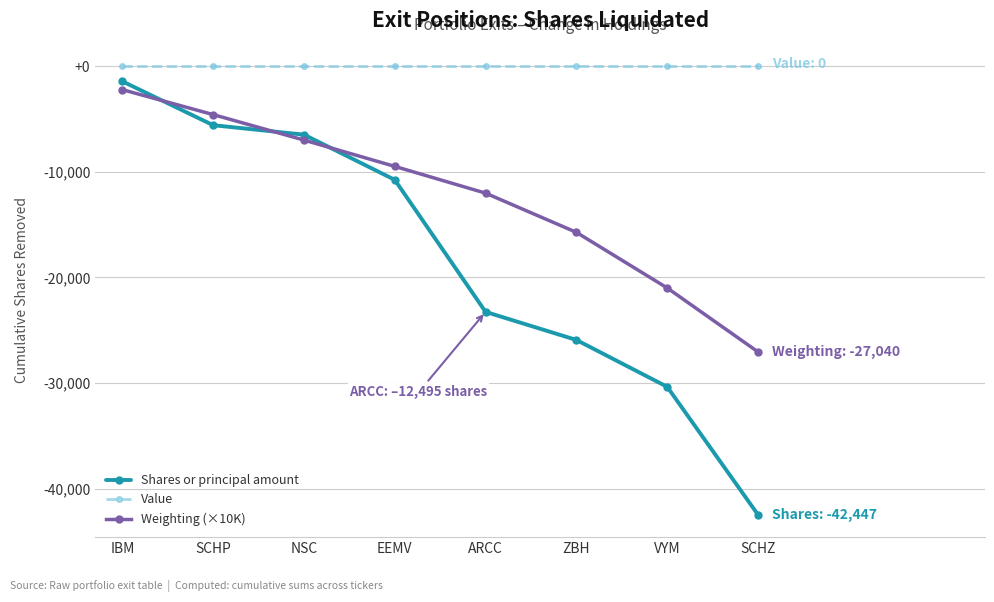

How many lines are shown in the chart?

3